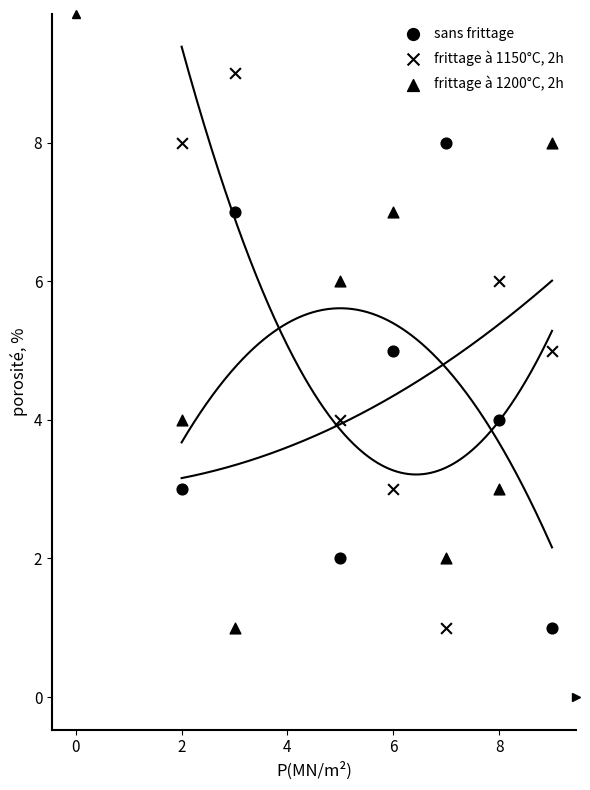

How many points are shown in the scatter plot?

21